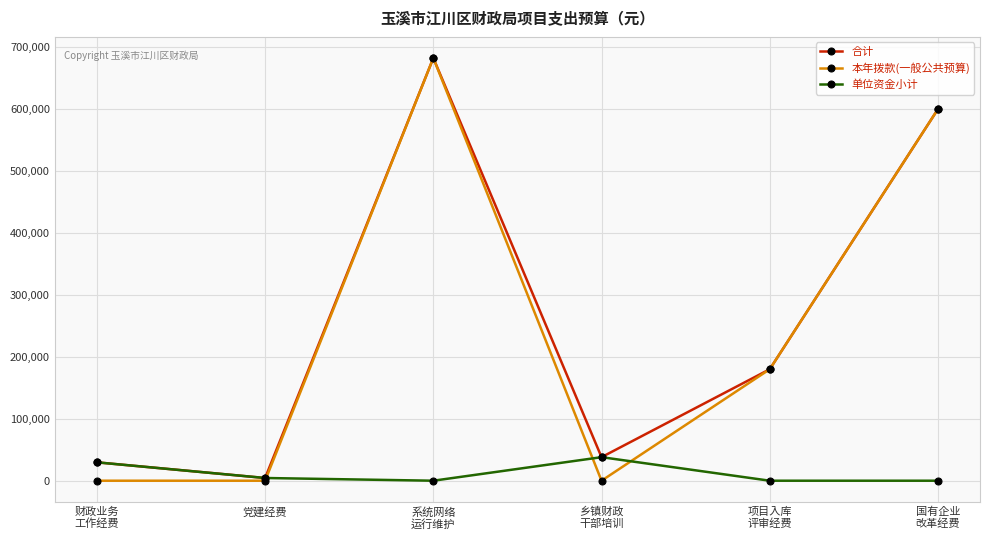

Is this an area chart (filled region under the line)?

No